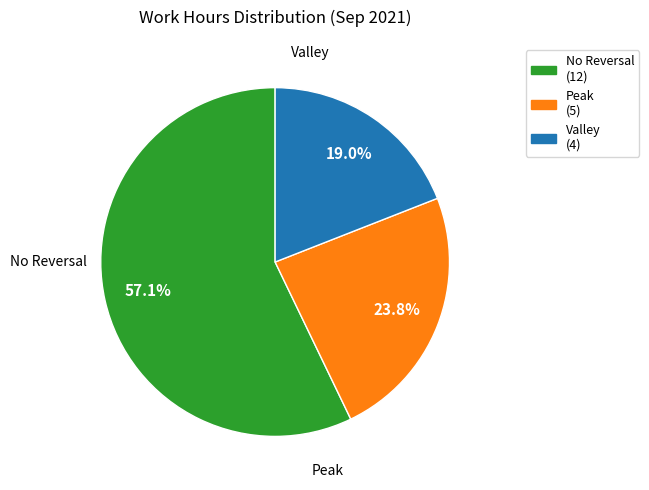

Count the number of slices in the pie.

3